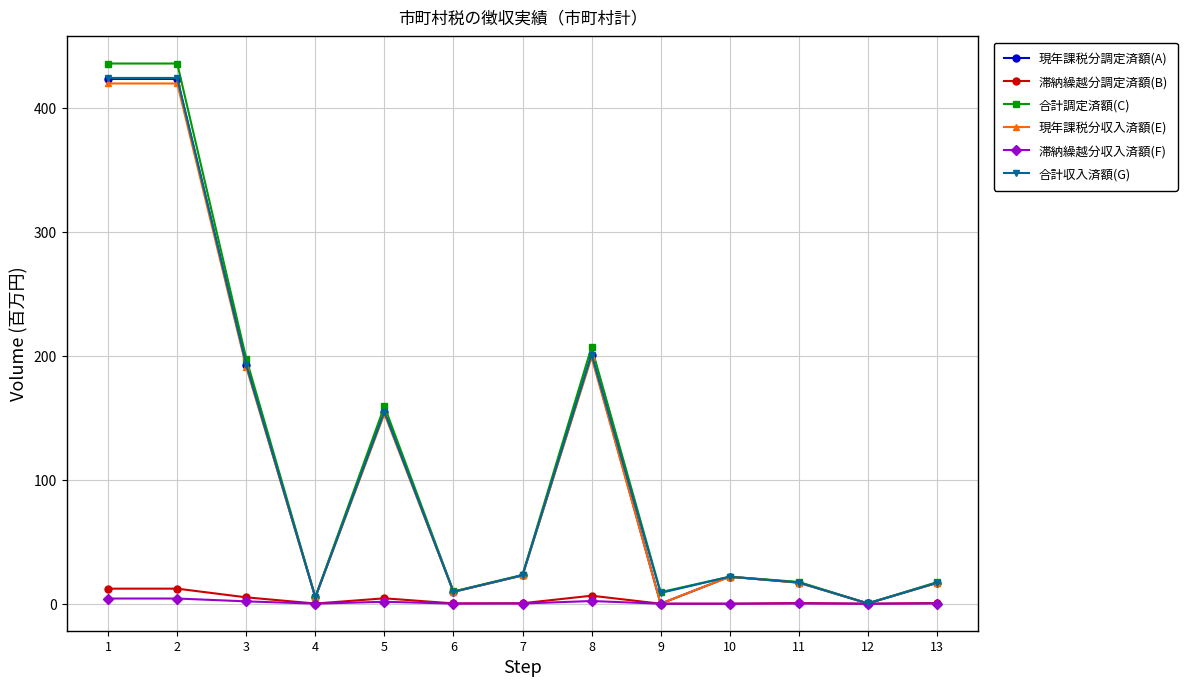

The 現年課税分調定済額(A) series shows 127.4 at 3. True or false?

False